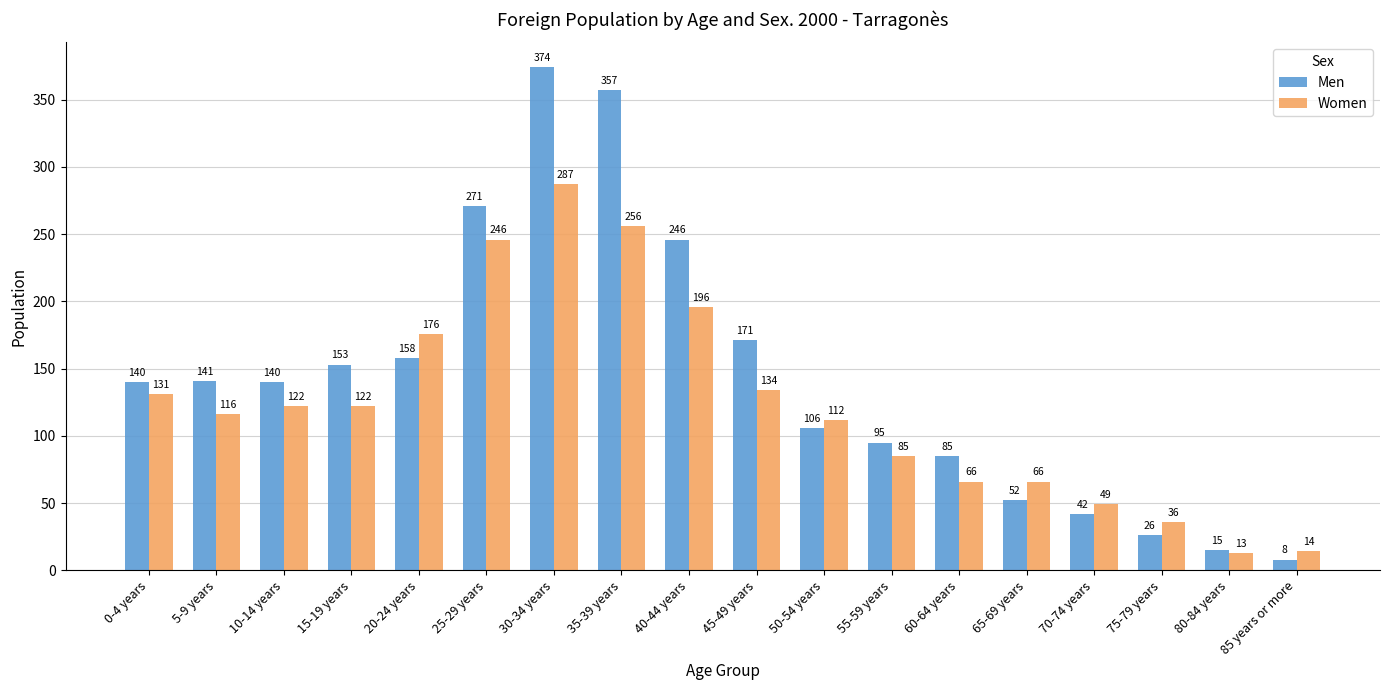

At which label does Men reach its minimum?

85 years or more